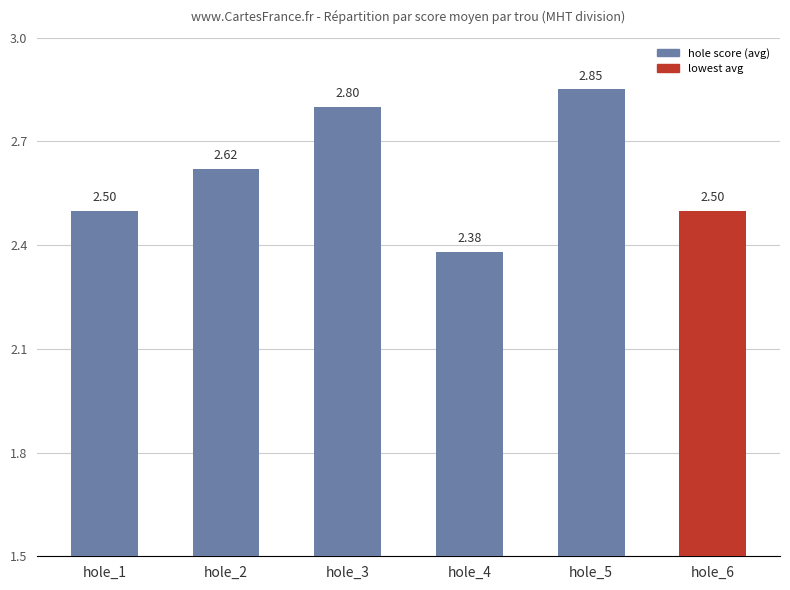

What is the difference between the maximum and minimum values?

0.5